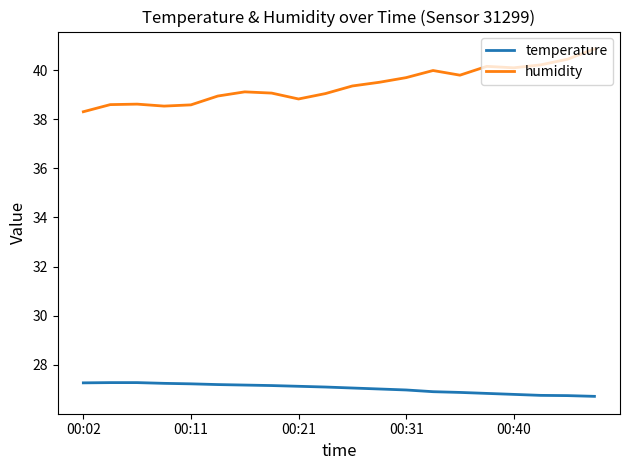

Which series has the largest range (max minus min)?

humidity